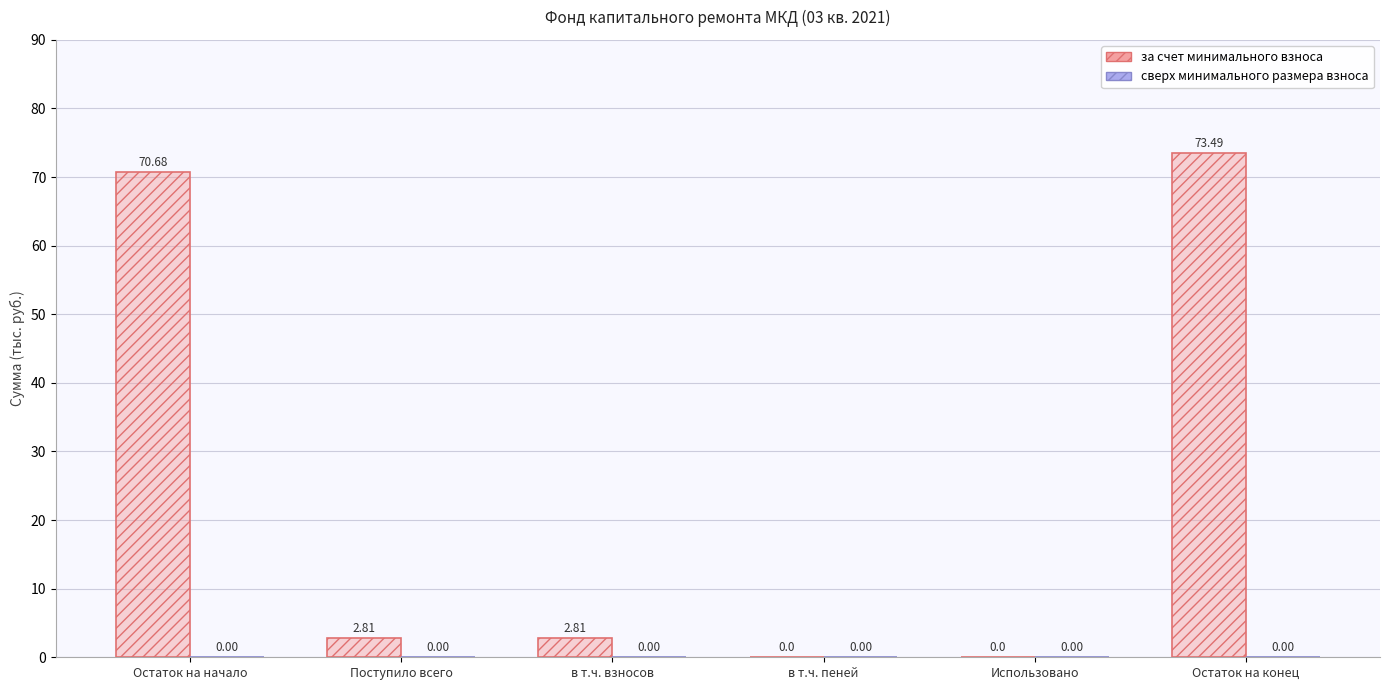

Is the value of сверх минимального размера взноса at в т.ч. взносов greater than the value of за счет минимального взноса at Остаток на начало?

No